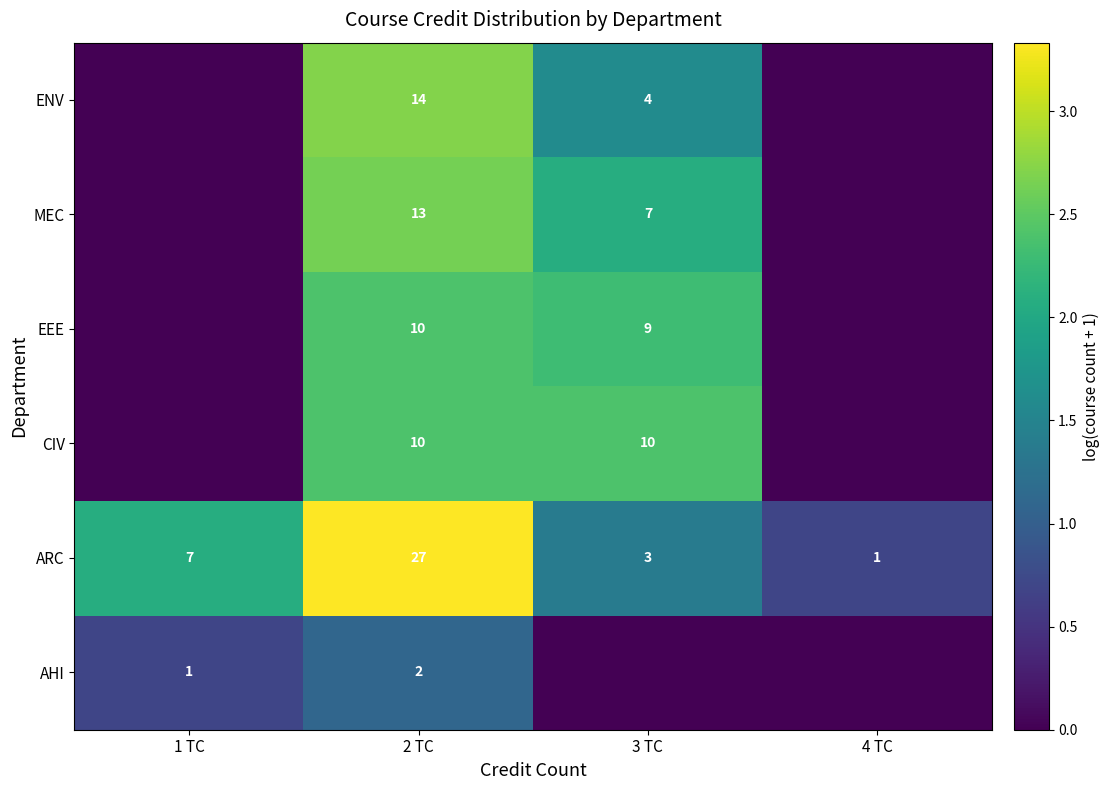

The ARC series shows 38 at 2 TC. True or false?

False